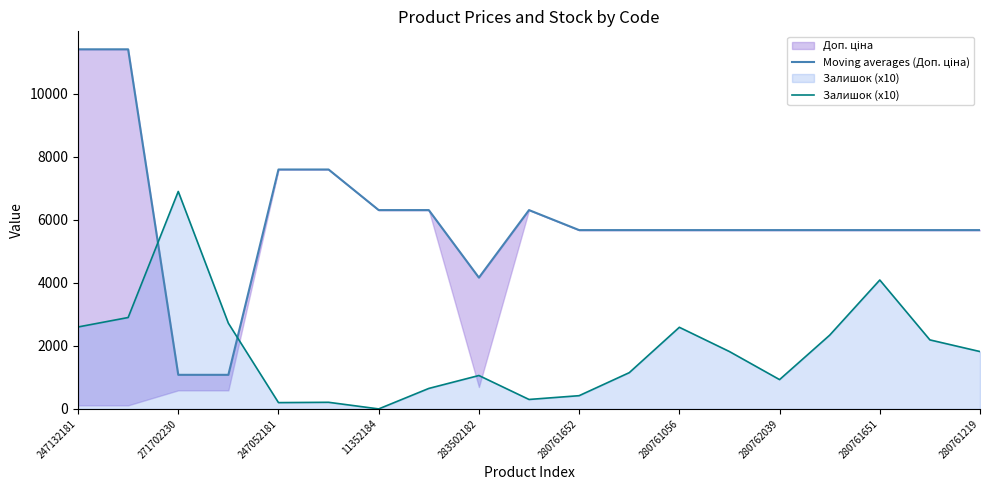

The value of Залишок (x10) at 271702230 is 6900. True or false?

True